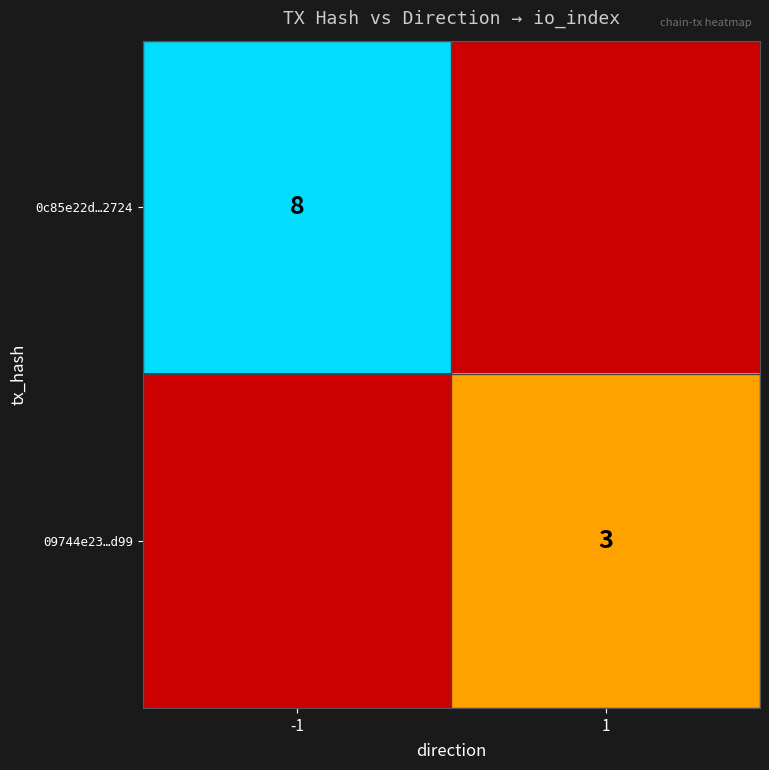

The 0c85e22d…2724 series shows 8 at -1. True or false?

True